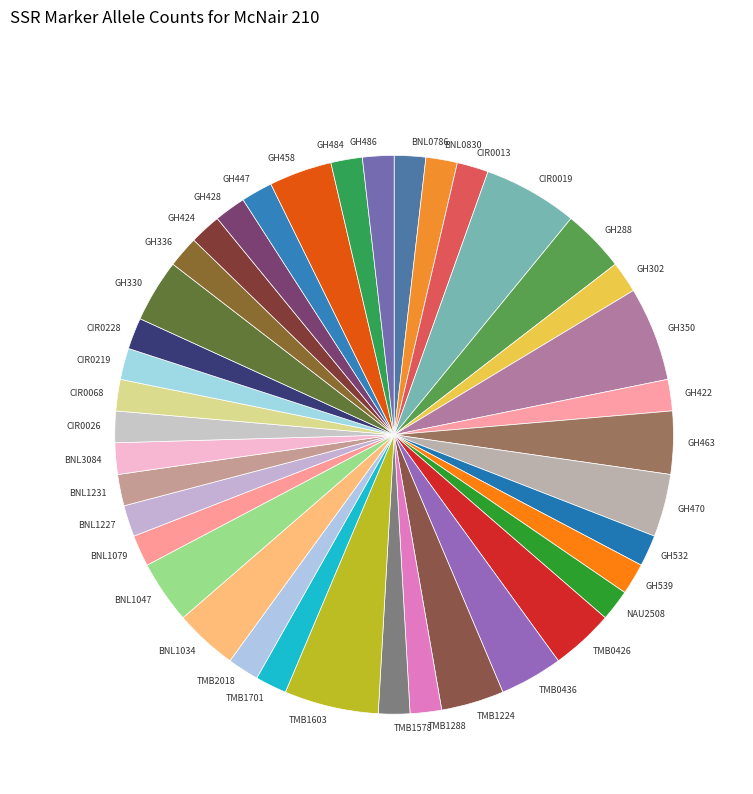

How many slices are in this pie chart?

39